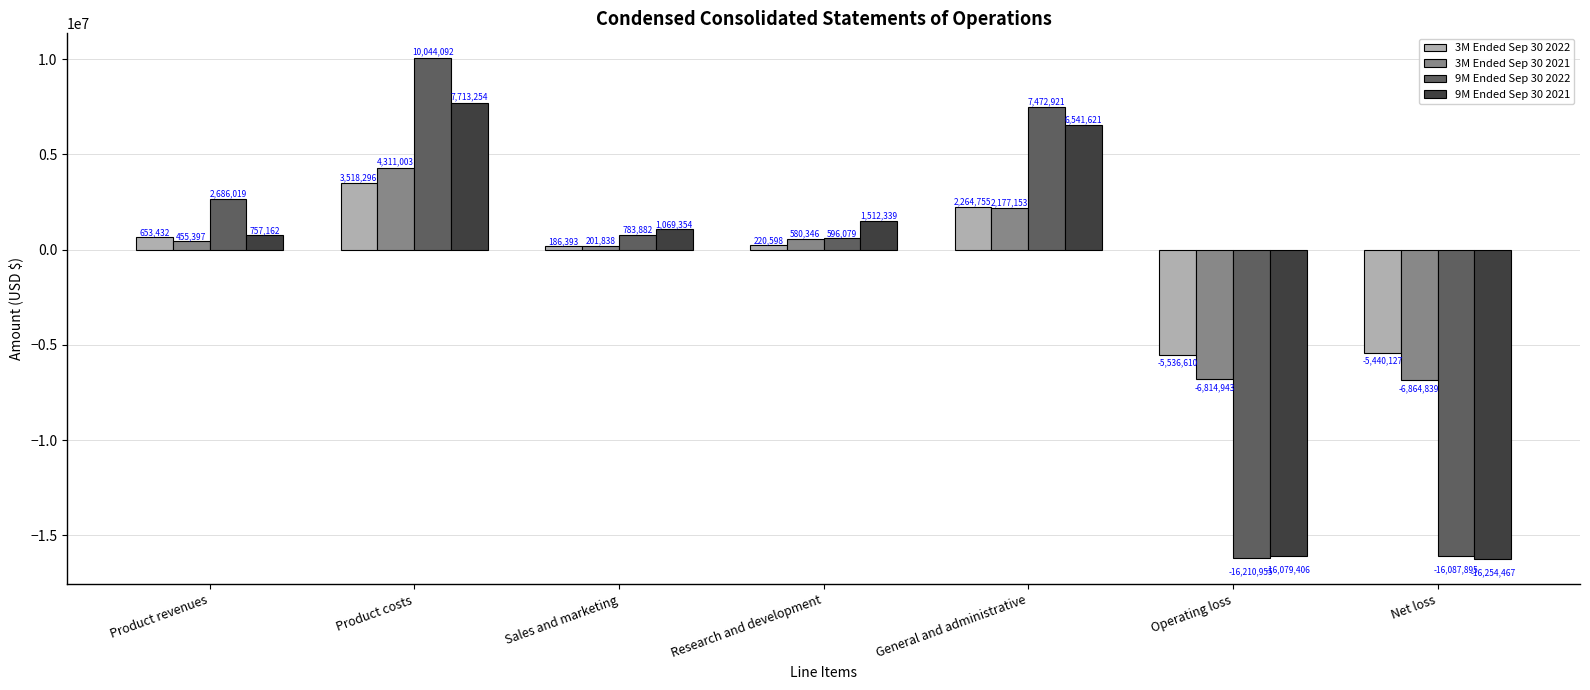

Which series has the largest total across all categories?

3M Ended Sep 30 2022